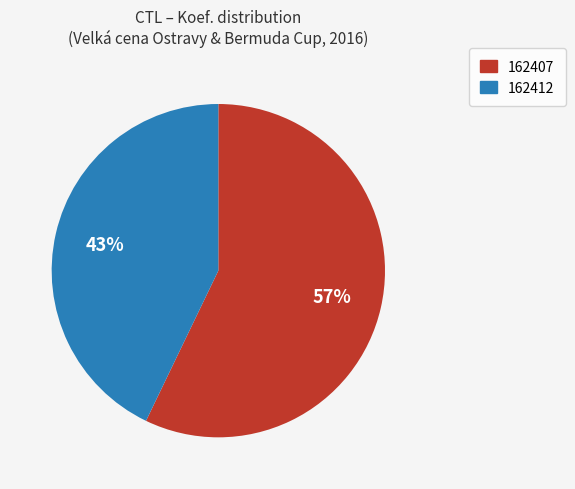

Rank the categories by value from lowest to highest.

162412, 162407